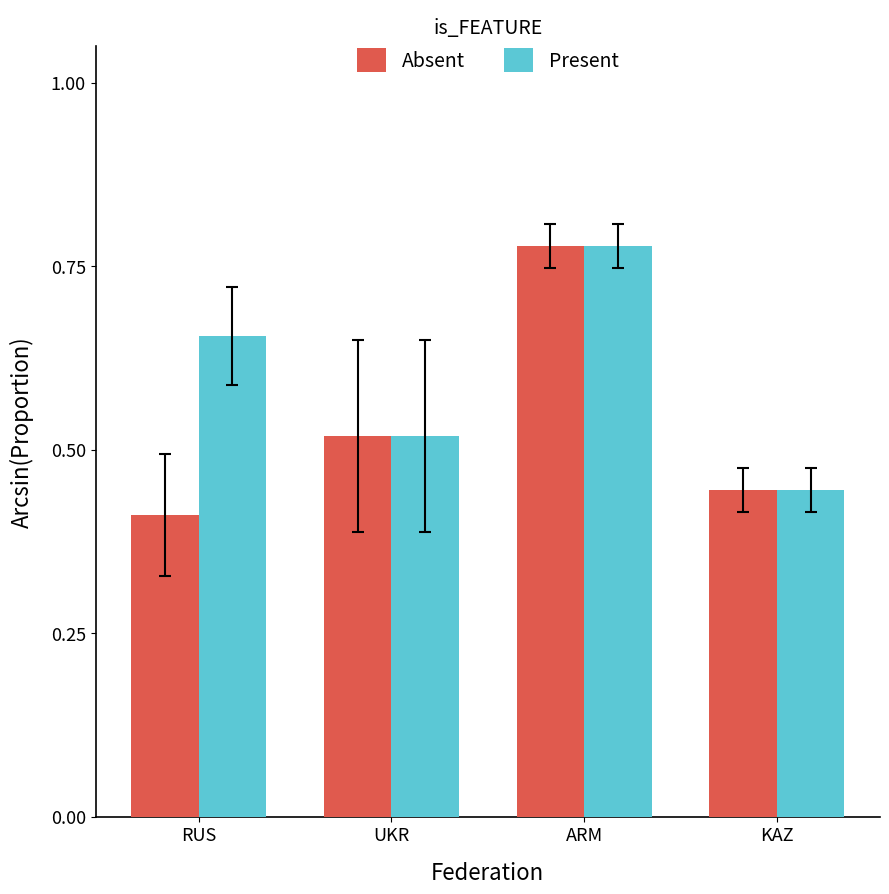

What is the label of the 4th bar from the left?

KAZ